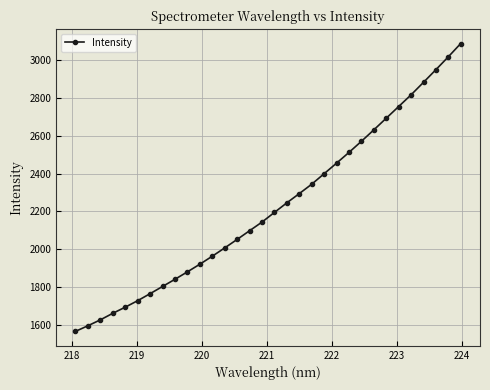

What is the difference between the maximum and minimum values?

1522.8